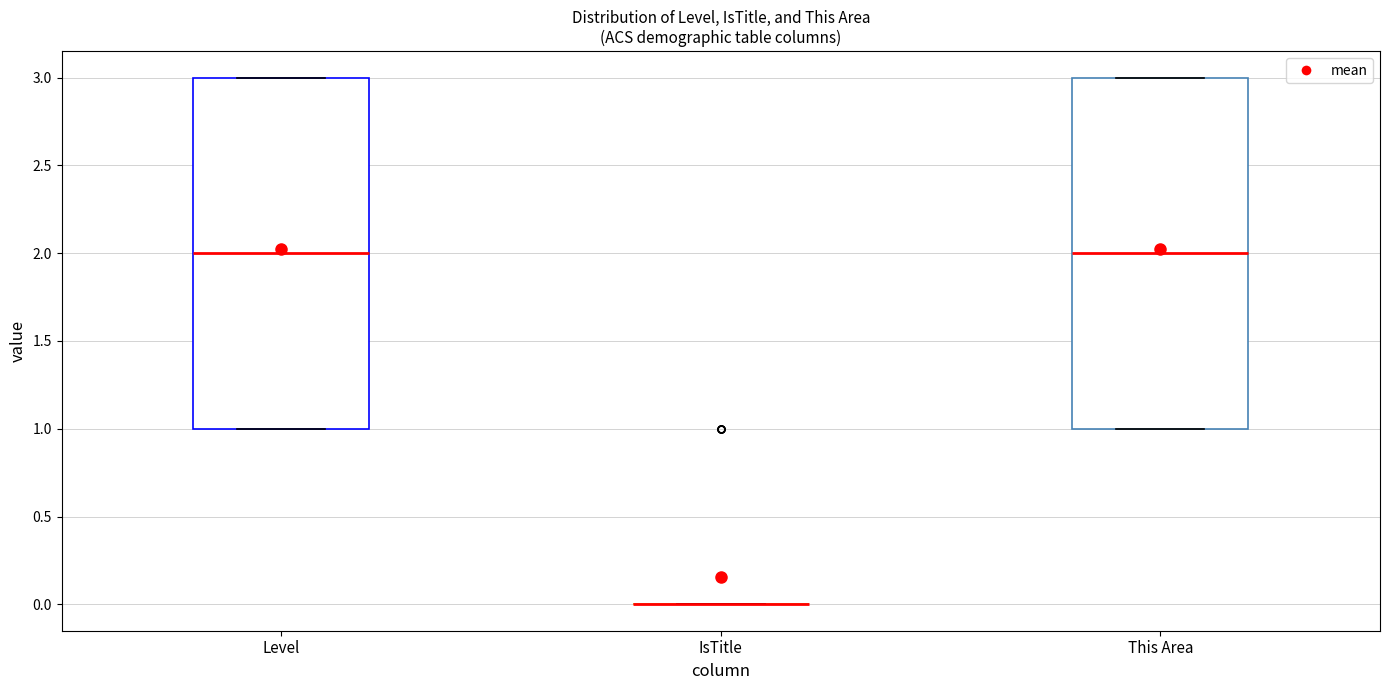

Reading left to right, transcribe this box plot: for each box, give where its median line is, the range the box spans, and where its two whiskers end, as read against the y-axis. The values are not printed on the chart, so give them approximately, as read against the axis.

Level: median 2, box 1 to 3, whiskers 1 to 3
IsTitle: box collapsed to a line at 0, whiskers 0 to 0
This Area: median 2, box 1 to 3, whiskers 1 to 3